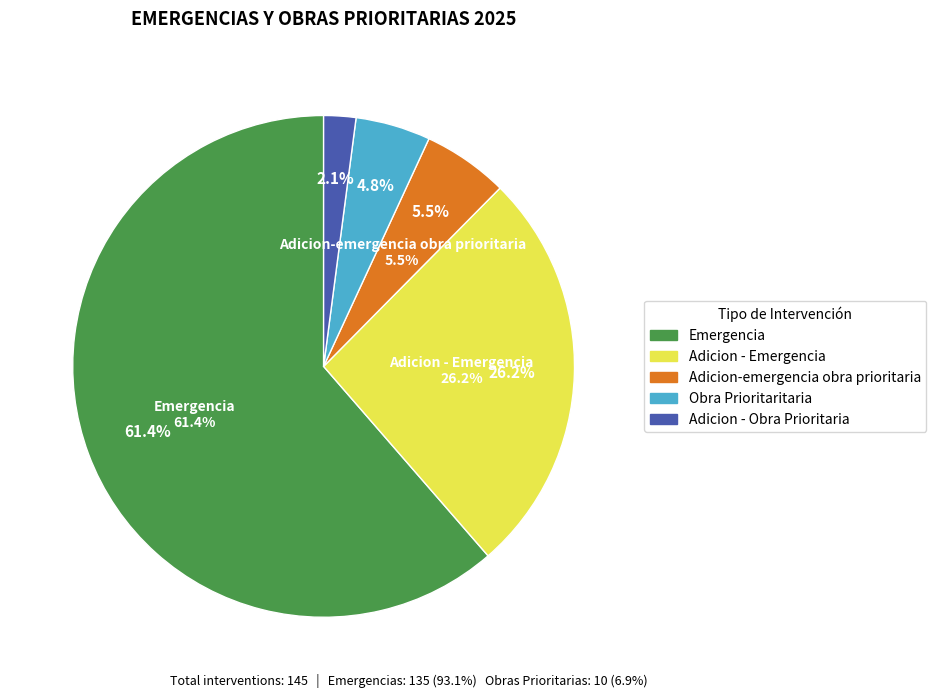

What percentage do Adicion - Obra Prioritaria and Adicion - Emergencia together represent?

28.3%